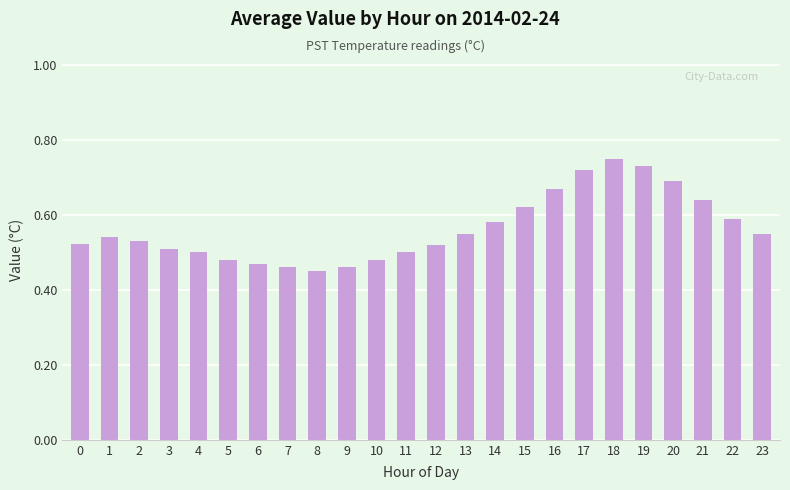

Is it true that the value at 20 is 0.7?

True